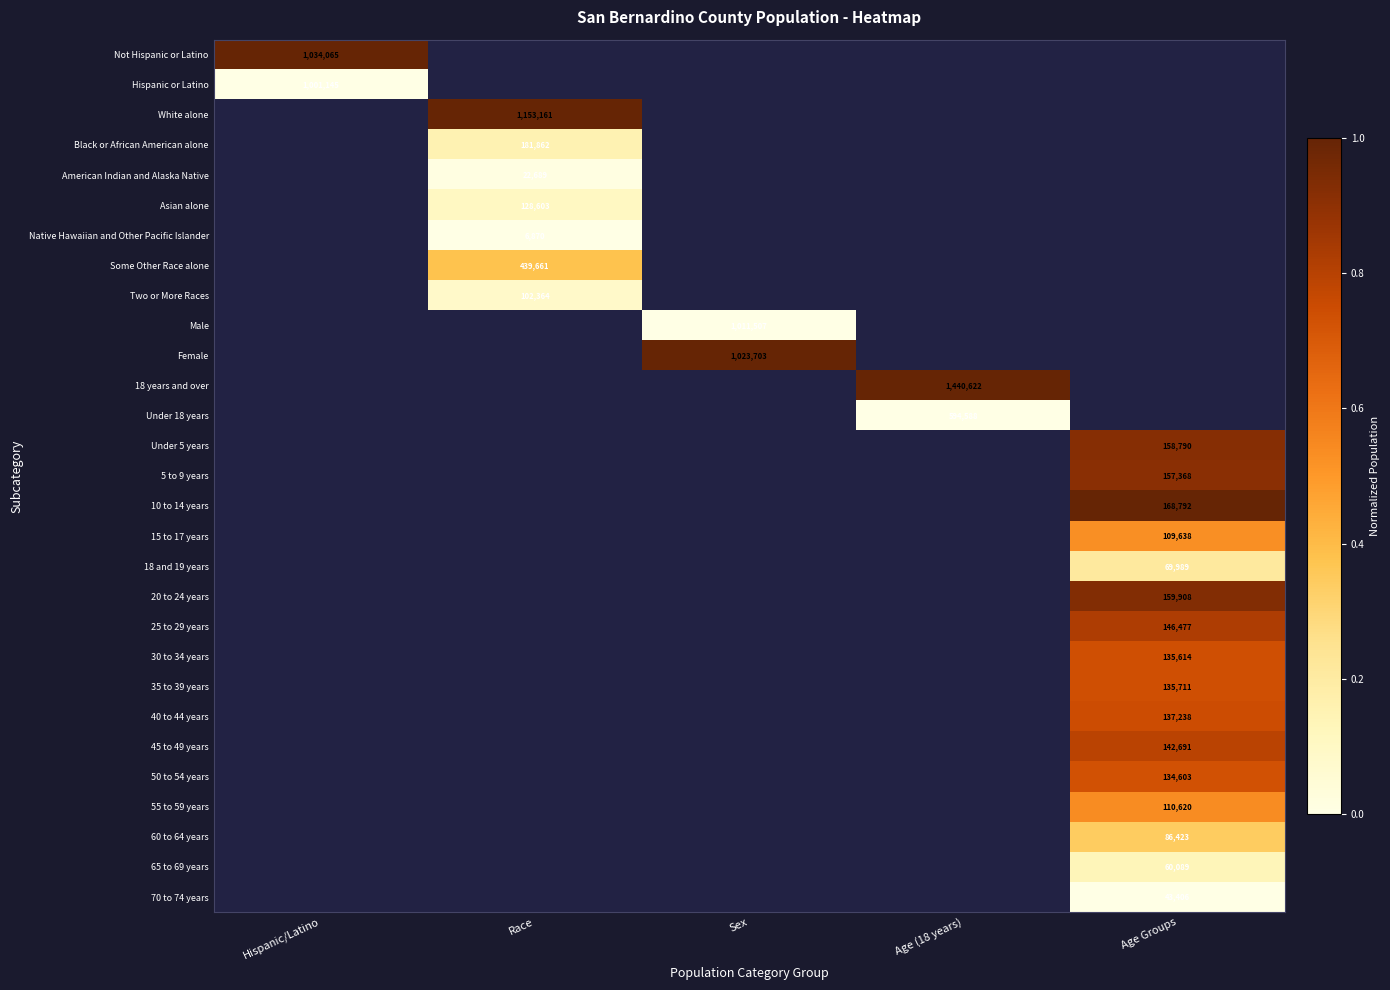

The value of 45 to 49 years at Age Groups is 250788. True or false?

False